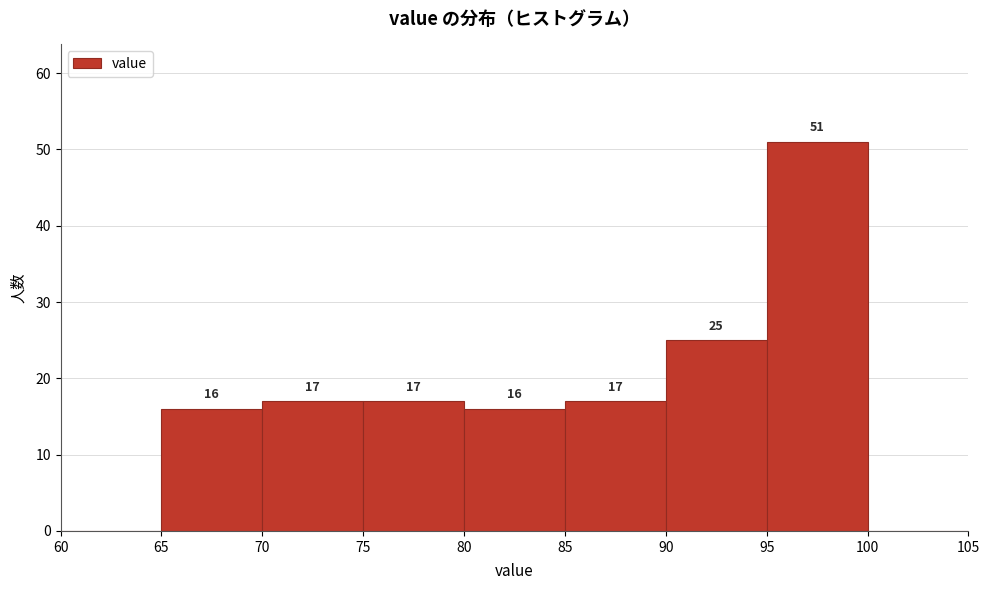

Which range on the x-axis has the tallest bar?

95 to 100